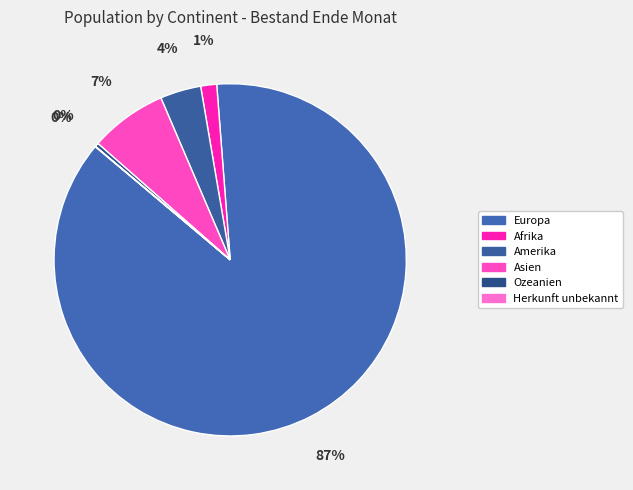

Count the number of slices in the pie.

6